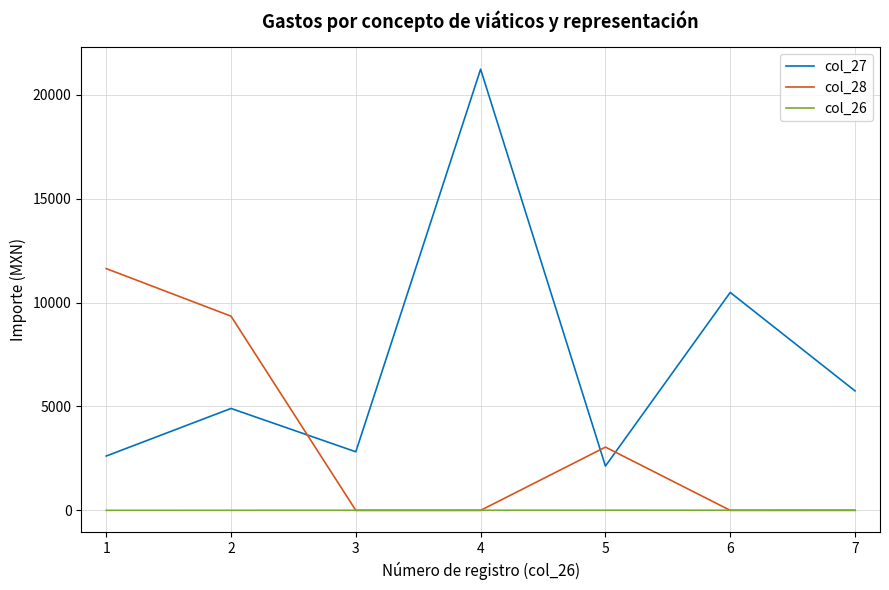

How many lines are shown in the chart?

3